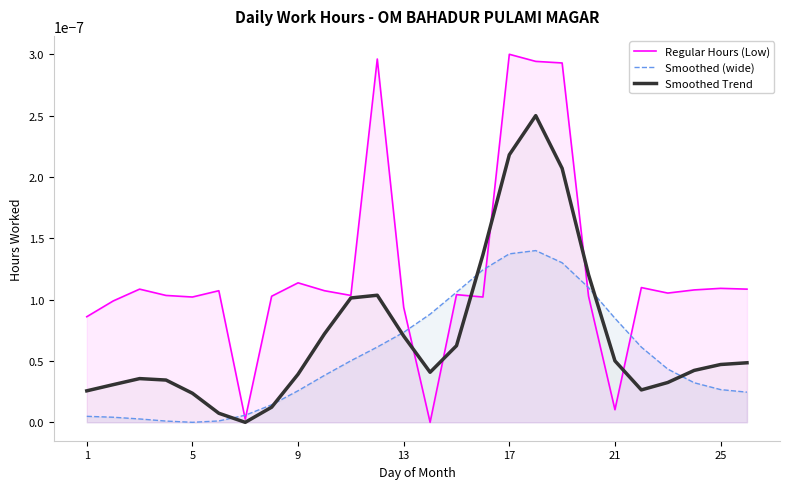

After their last crossing, which series has the higher values: Smoothed (wide) or Regular Hours (Low)?

Regular Hours (Low)